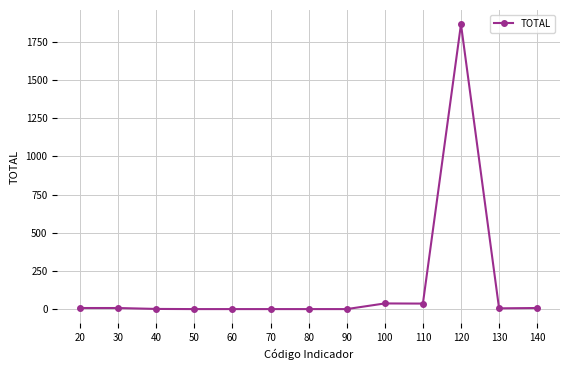

True or false: the data shows 0 at 50.

True